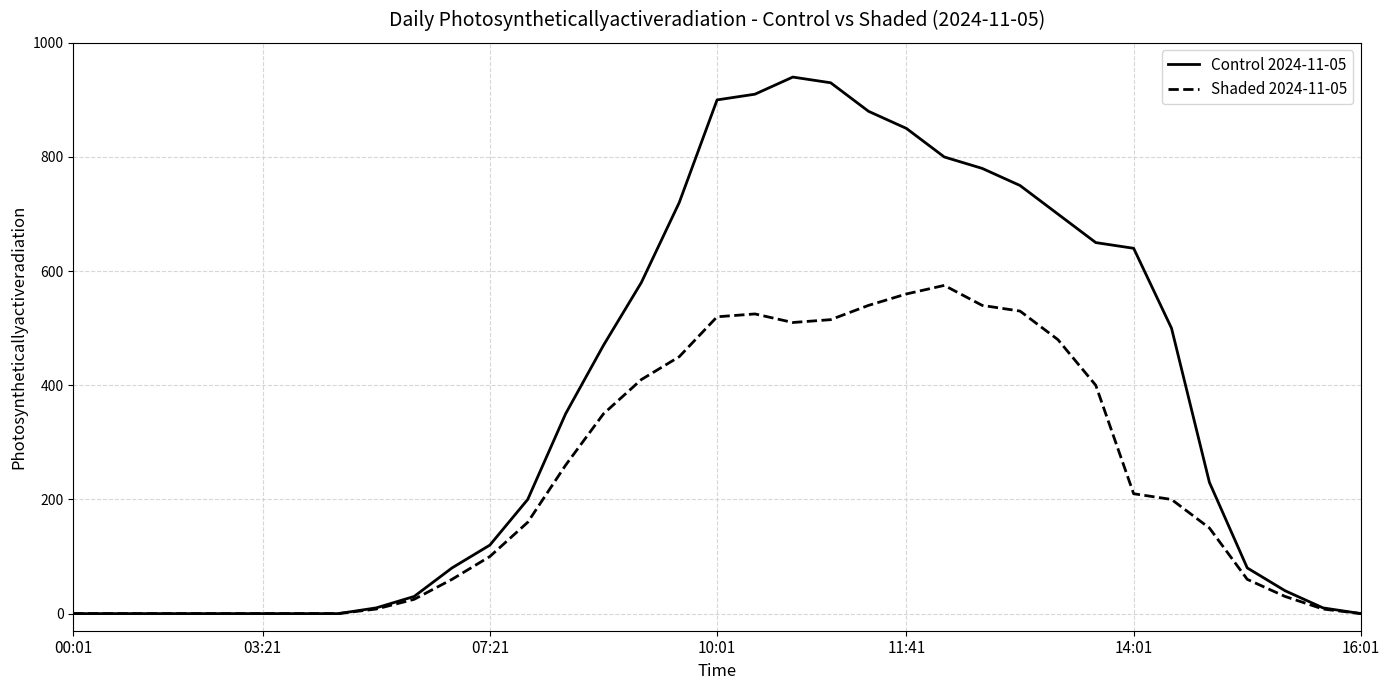

Which series has the widest spread of values?

Control 2024-11-05